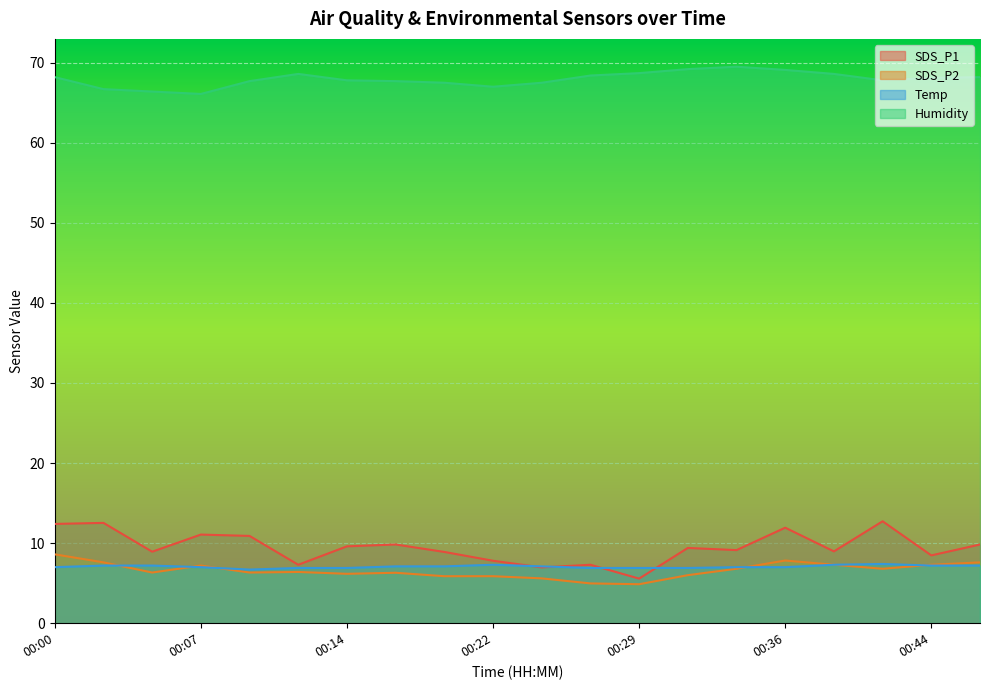

At which label does SDS_P2 first exceed 6?

00:00